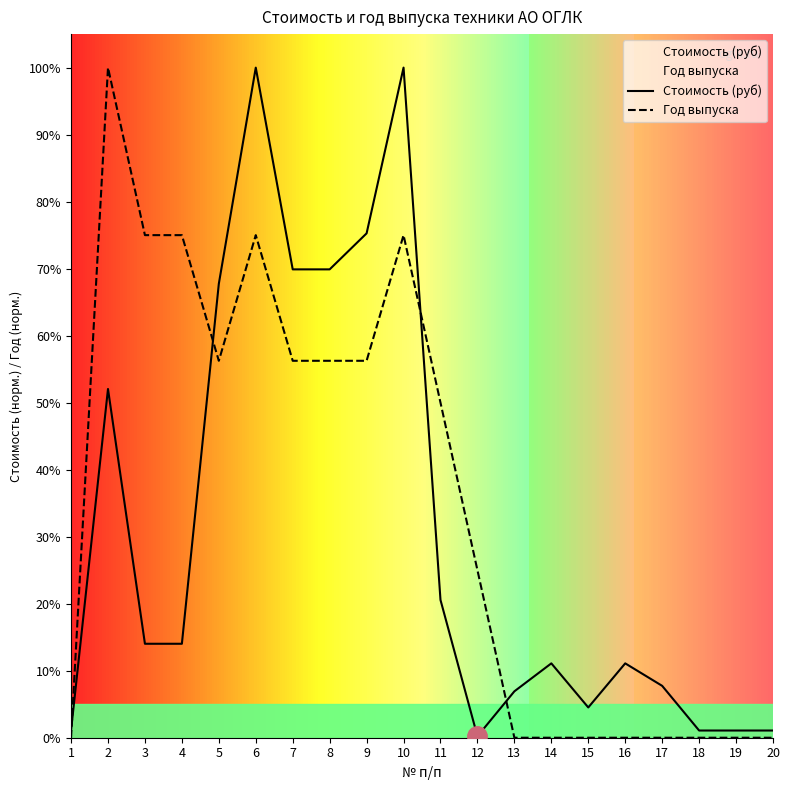

What is the value of the Стоимость (руб) point at the 9th from the left?

0.8